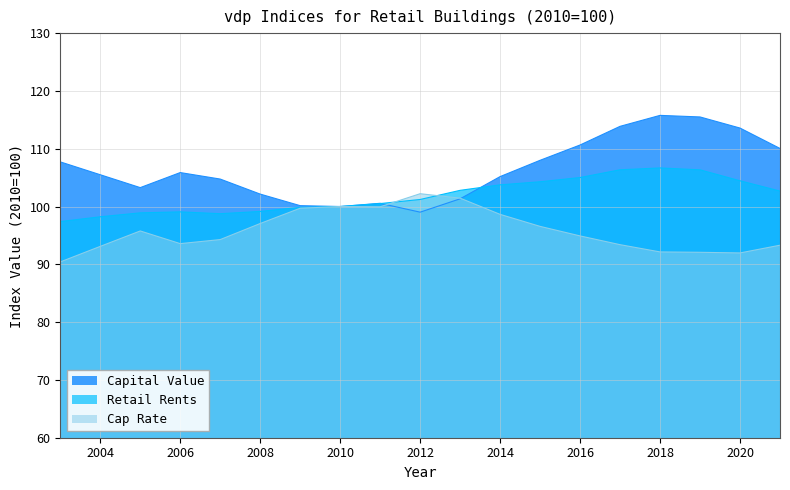

Reading left to right, extract all data points from this chart.

Capital Value: 107.7	105.5	103.3	105.9	104.8	102.2	100.1	100.0	100.6	99.0	101.3	105.2	108.0	110.6	113.9	115.8	115.5	113.6	110.0
Retail Rents: 97.4	98.2	98.9	99.1	98.8	99.1	99.9	100.0	100.5	101.2	102.8	103.7	104.3	105.0	106.4	106.7	106.3	104.5	102.7
Cap Rate: 90.4	93.1	95.8	93.6	94.3	97.1	99.7	100.0	100.0	102.2	101.4	98.6	96.6	94.9	93.4	92.1	92.1	92.0	93.3